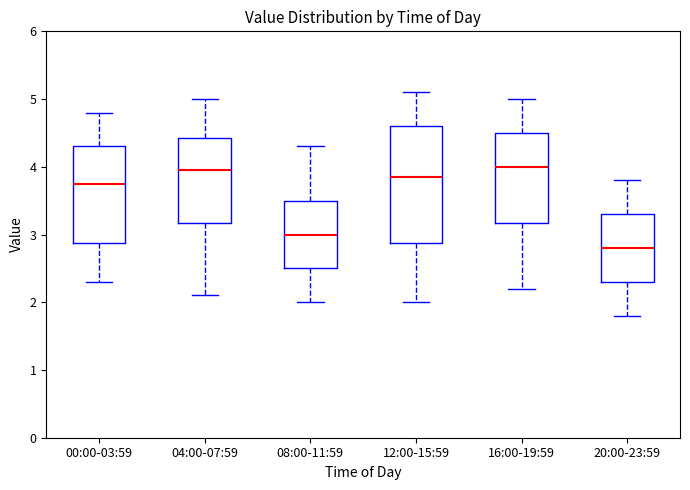

Which box is the tallest, from its lower edge to its upper edge?

12:00-15:59